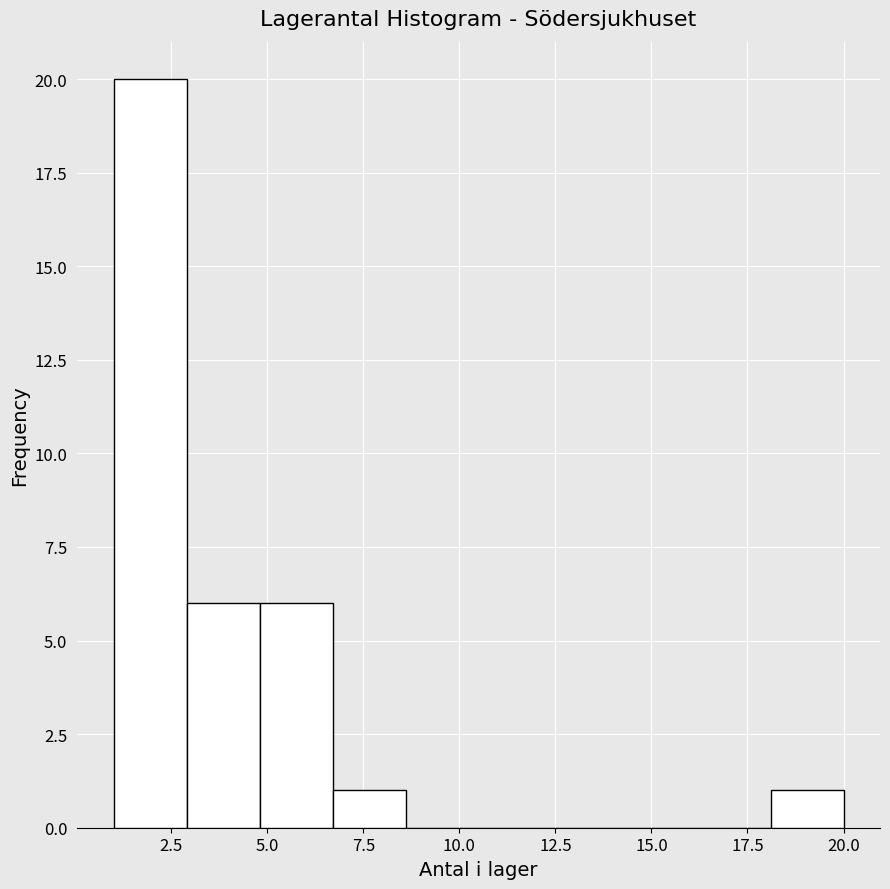

Around what value on the x-axis is the tallest bar? Give the approximate position of its centre, as read against the axis.

2.0